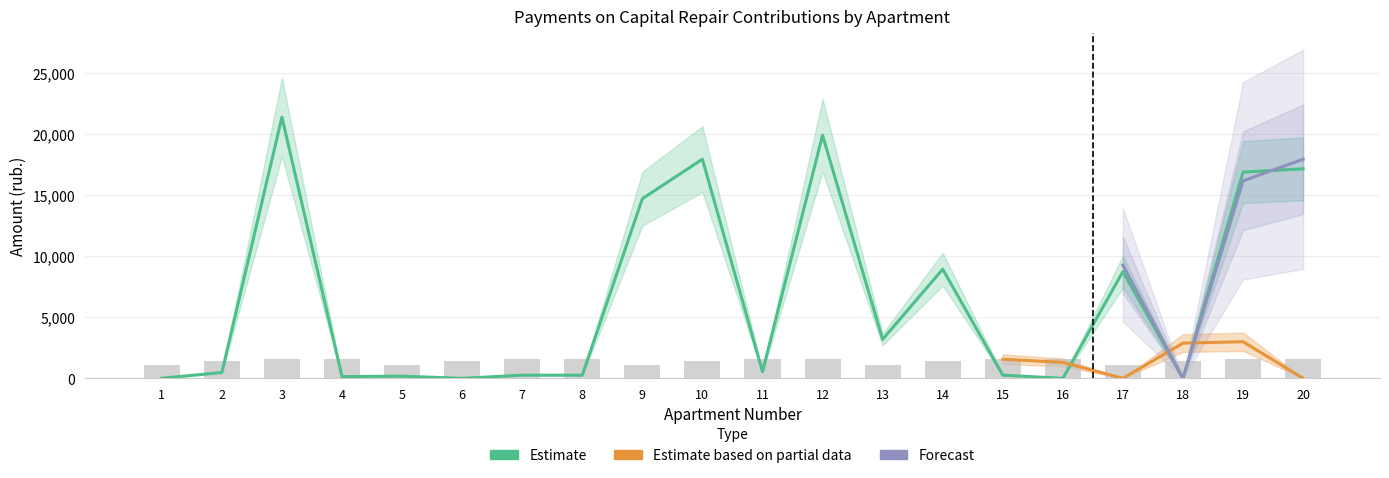

Reading right to left, transcribe all the data shown in this chart.

zadolzhennost: 17157.3	16893.0	0.0	8739.2	0.0	260.9	8940.2	3187.9	19911.4	545.5	17947.8	14711.1	256.3	259.4	0.1	179.0	142.6	21394.0	479.4	9.1
nachisleno: 1569.0	1565.5	1442.6	1074.1	1565.5	1565.5	1435.6	1077.6	1558.4	1555.0	1439.1	1074.1	1569.0	1555.0	1435.6	1074.1	1569.0	1562.0	1439.1	1077.6